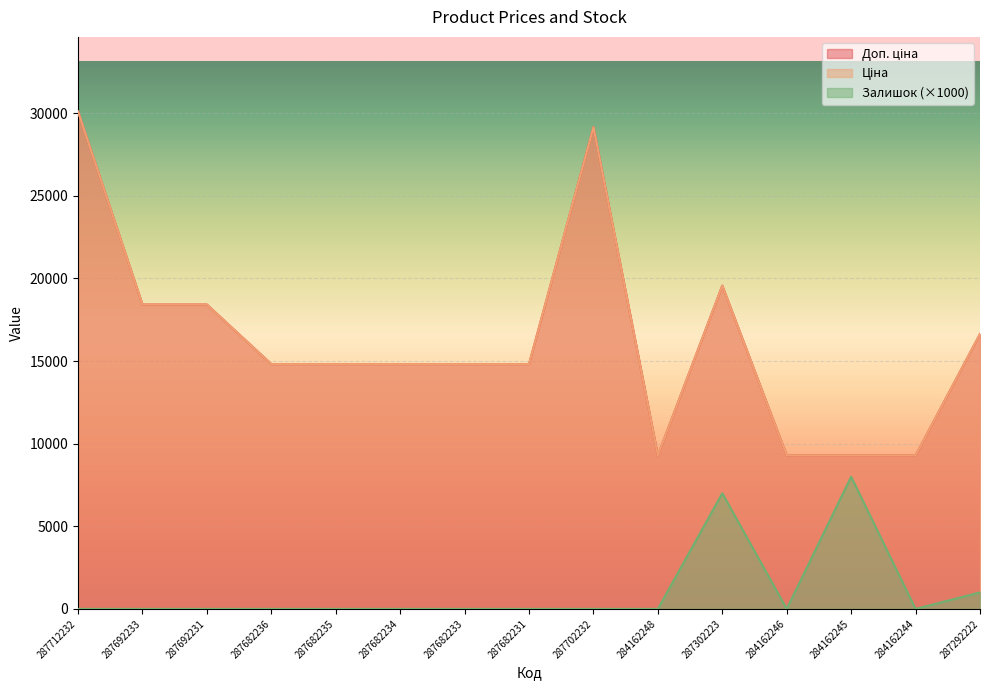

Which series has the largest range (max minus min)?

Доп. ціна